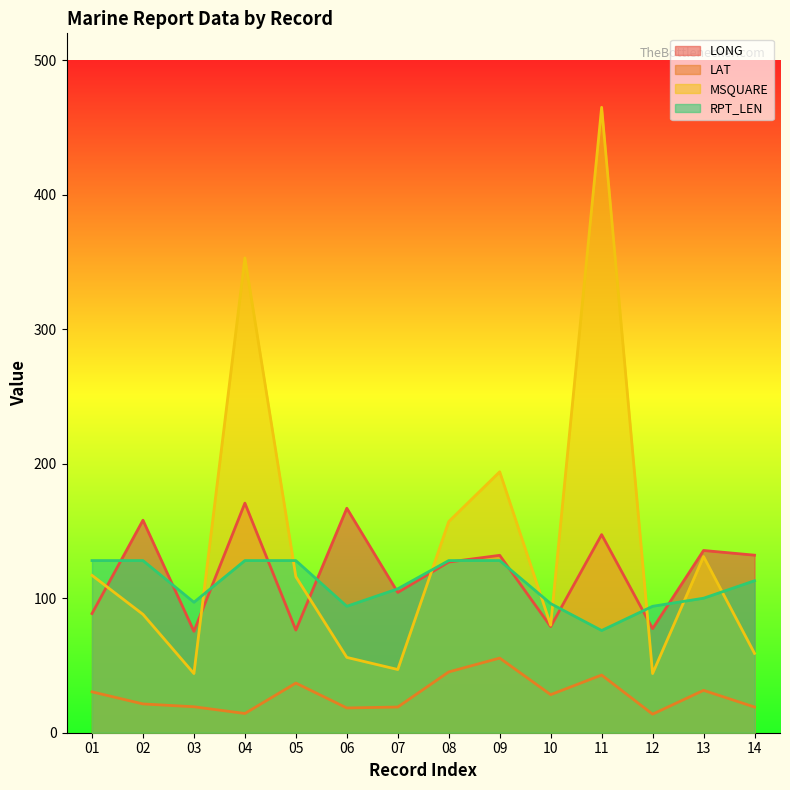

True or false: LONG and LAT cross at least once.

False